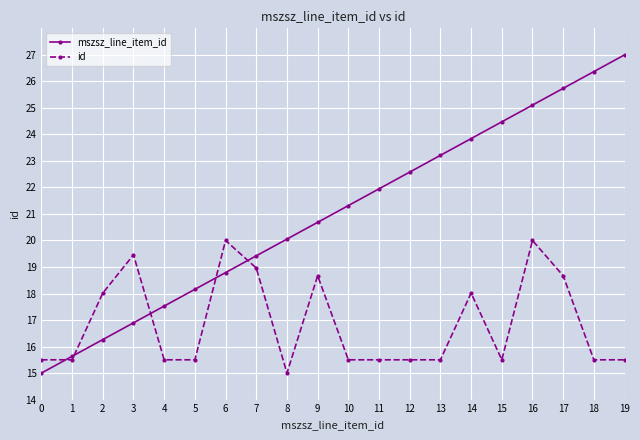

Rank the series at 18 from highest to lowest value.

mszsz_line_item_id, id